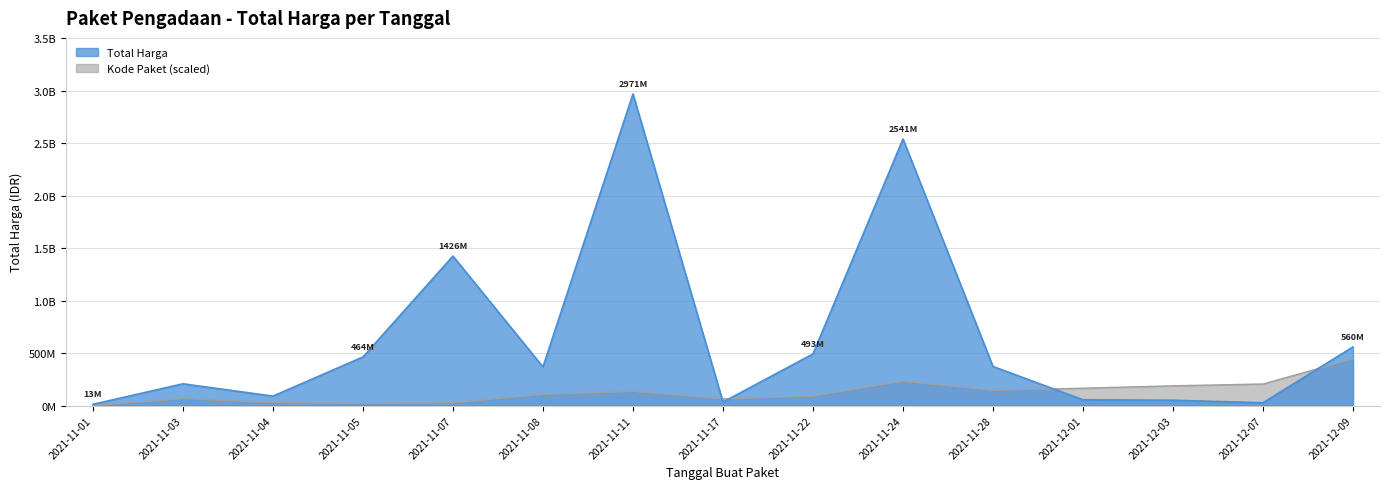

At how many categories does at least one series exceed 2075508585?

2